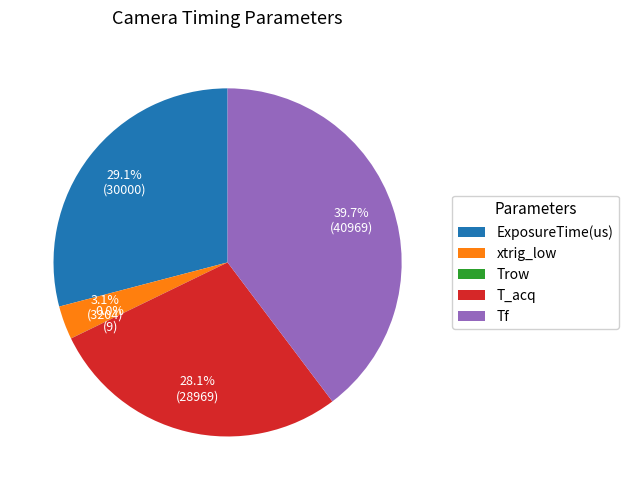

Which slice is the largest?

Tf